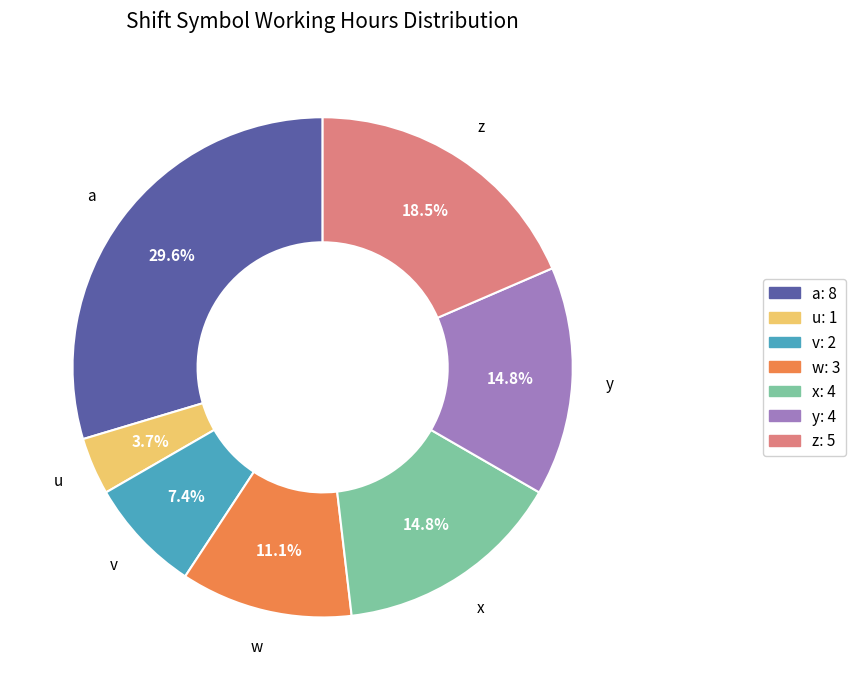

To the nearest percent, what portion does y represent?

15%